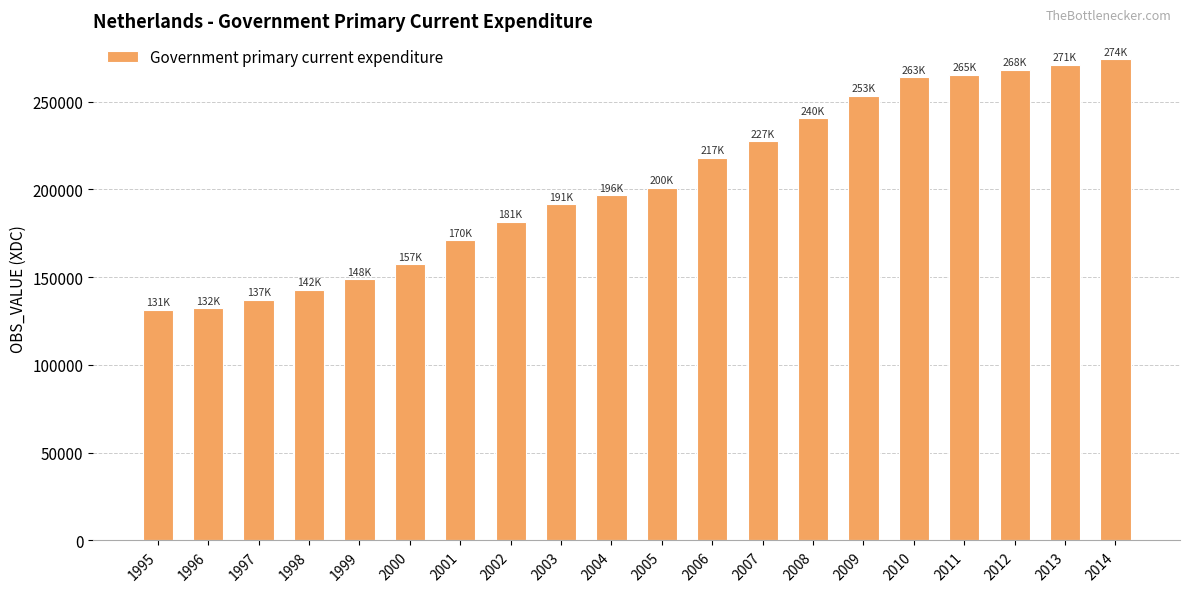

What is the greatest value displayed?

274024